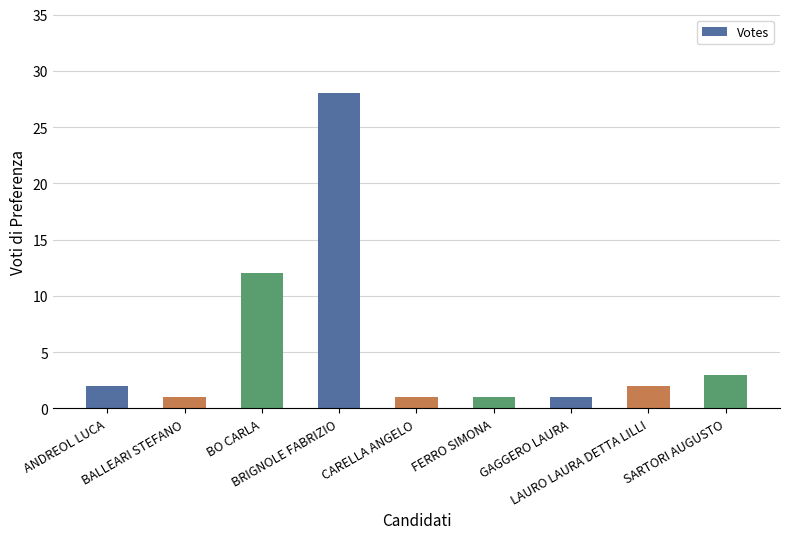

At which label is the value closest to 14?

BO CARLA